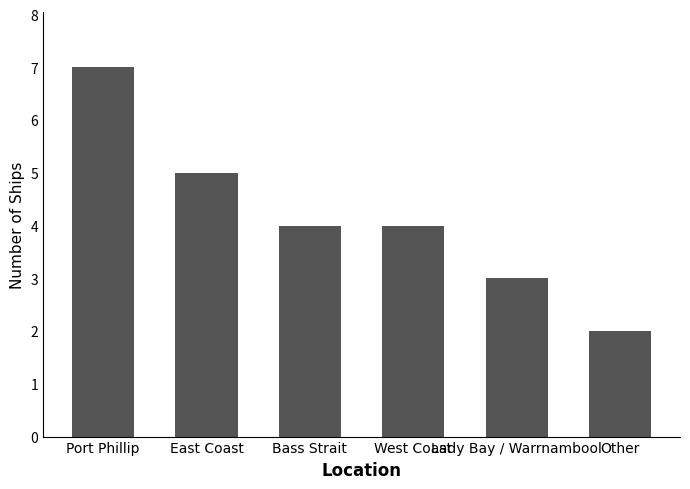

Is it true that the value at Bass Strait is 6?

False